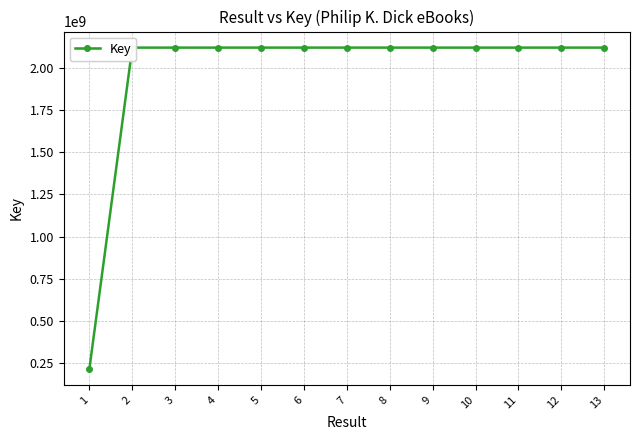

What is the change in value from 1 to 11?

+1900444172